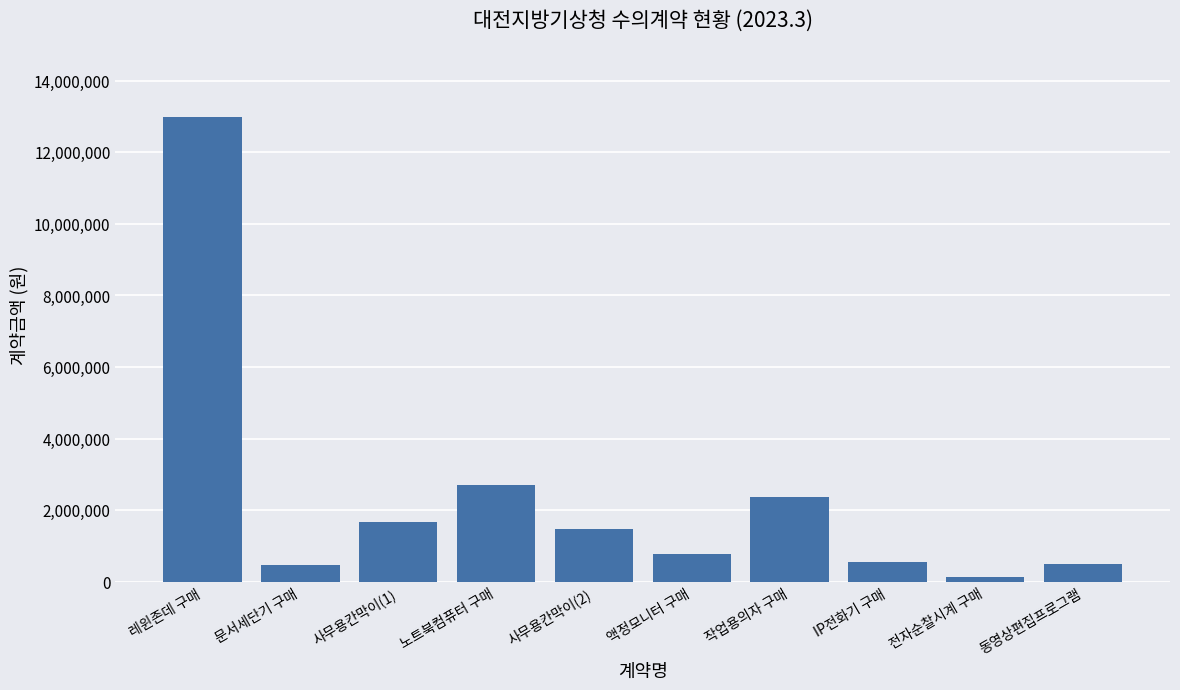

What is the minimum value shown in the chart?

137500